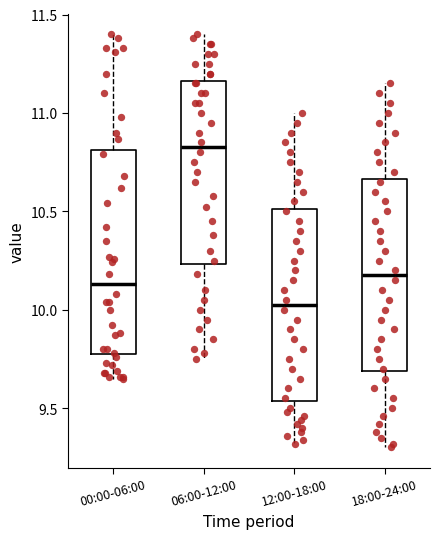

Which box has the highest median line?

06:00-12:00